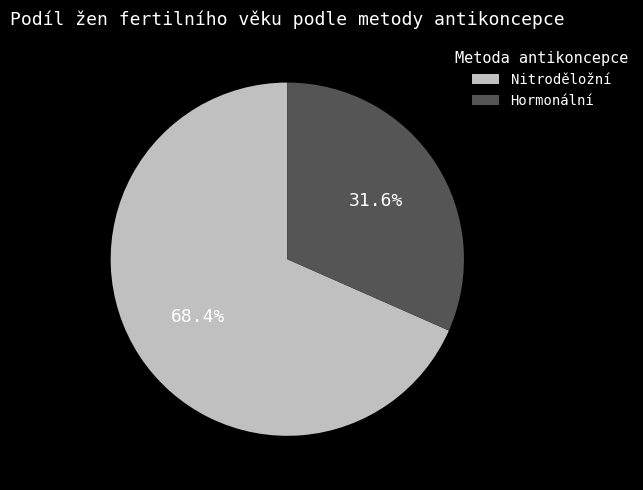

Rank the categories by value from lowest to highest.

Hormonální, Nitroděložní